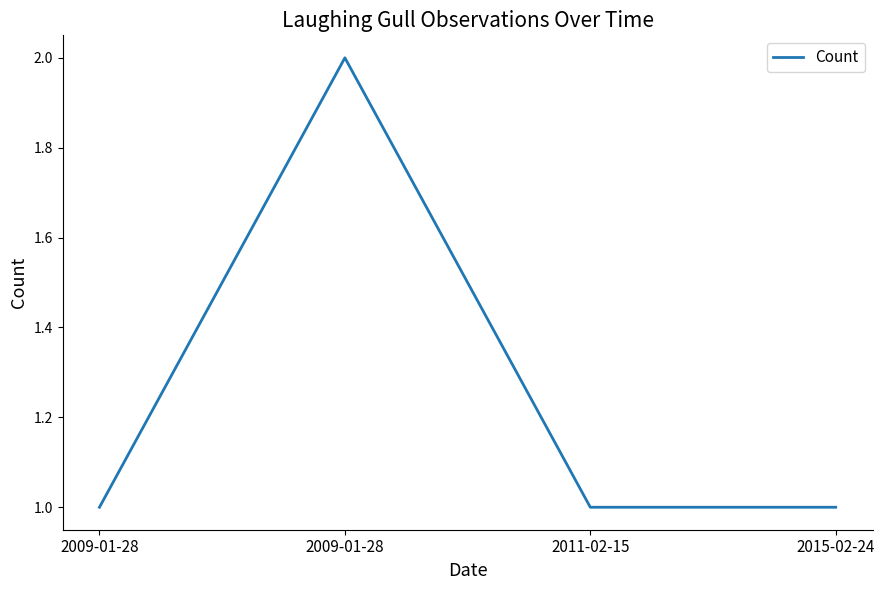

What is the average value?

1